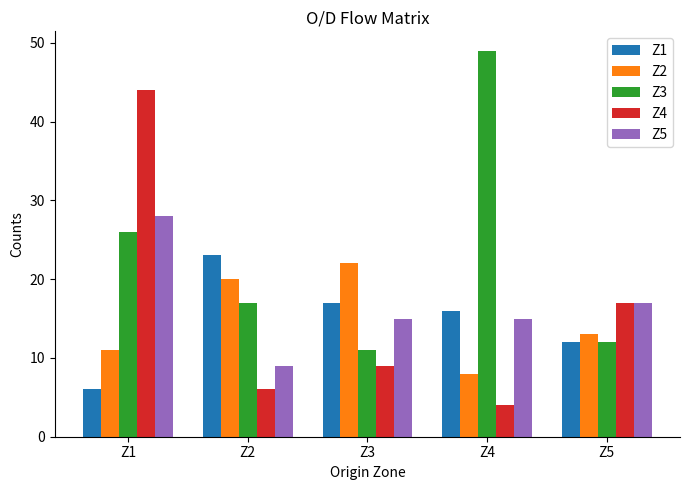

Which category has the highest value across all series?

Z4